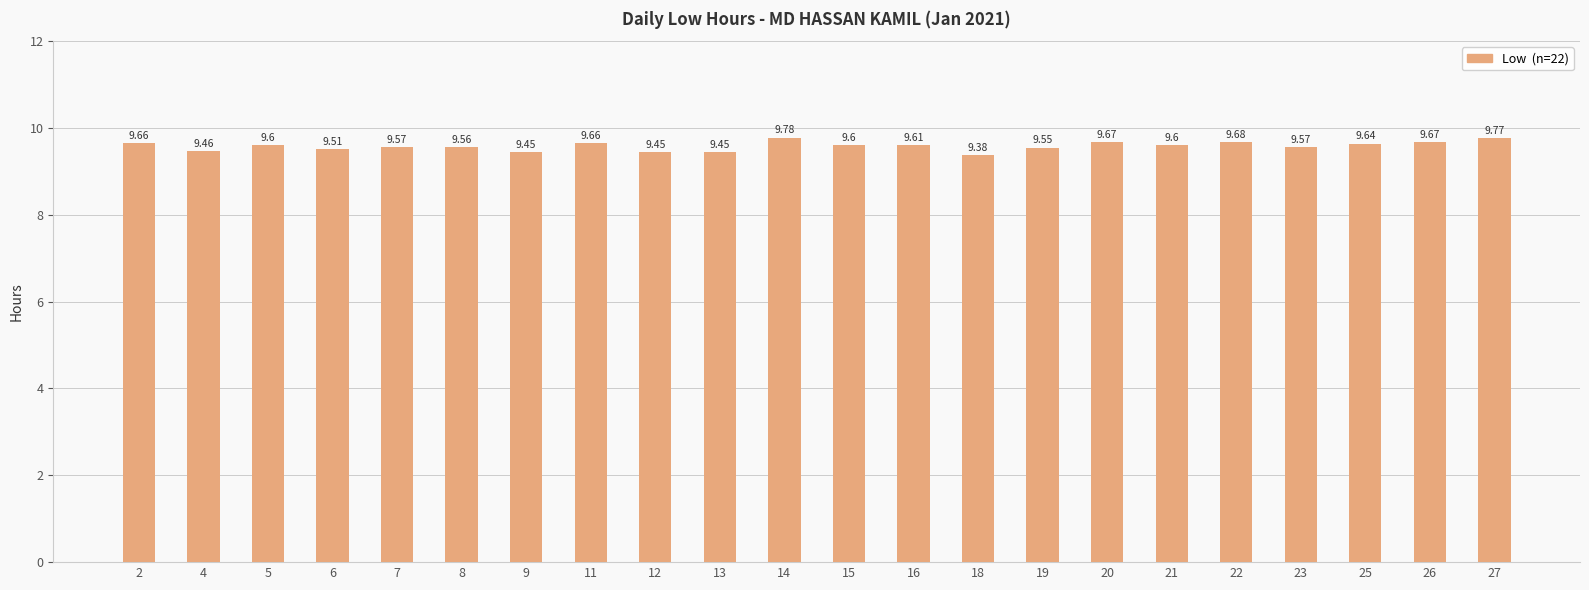

Which has a higher value, 23 or 9?

23